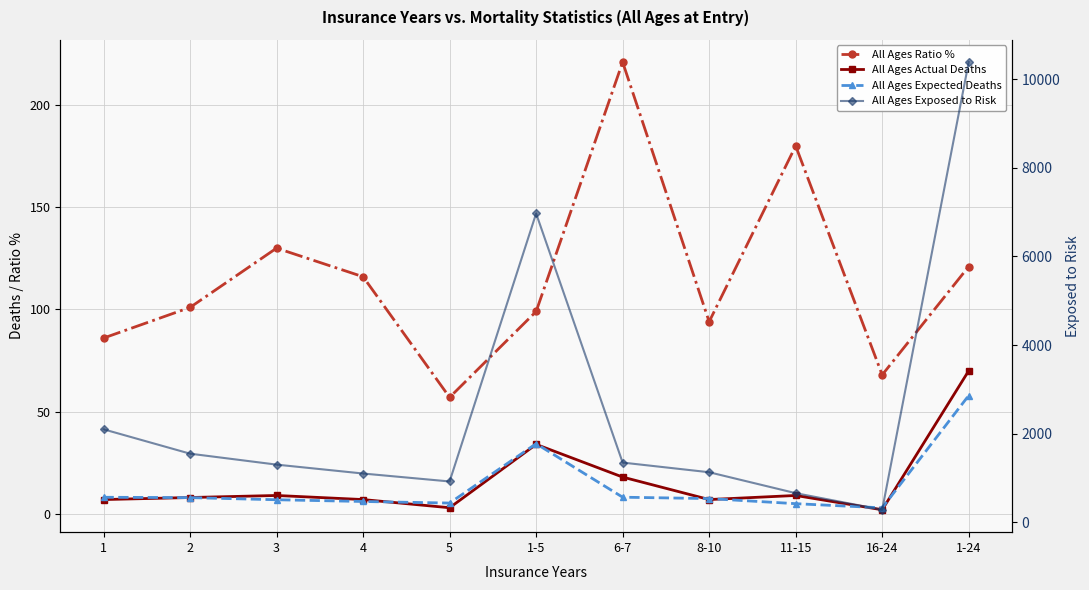

Where is the first local maximum for All Ages Exposed to Risk?

1-5